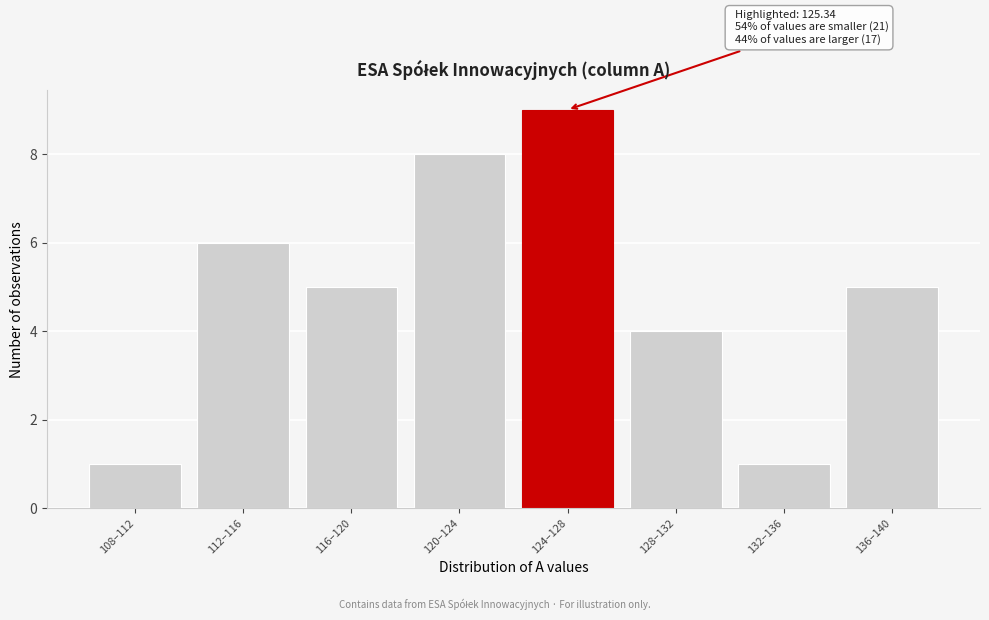

Reading left to right, extract all data points from this chart.

108–112=1	112–116=6	116–120=5	120–124=8	124–128=9	128–132=4	132–136=1	136–140=5